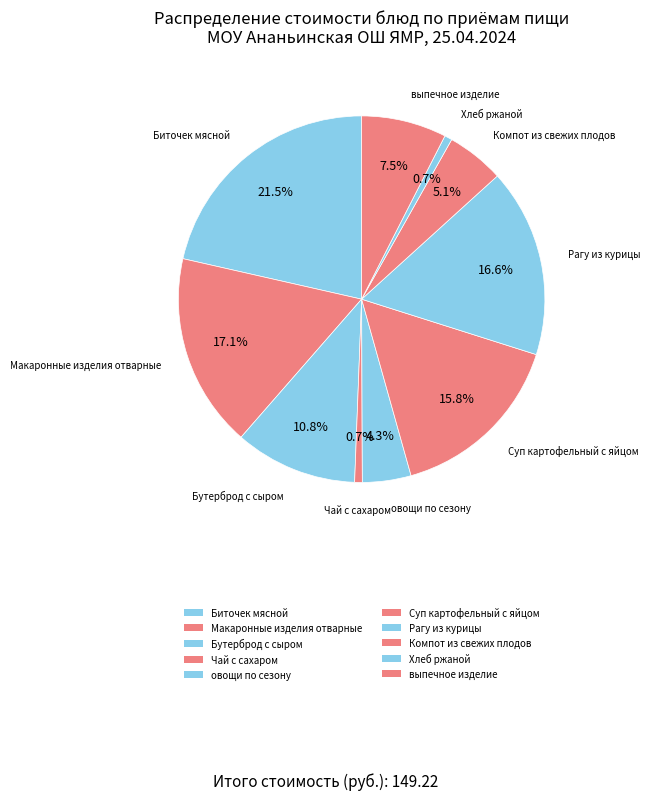

Count the number of slices in the pie.

10